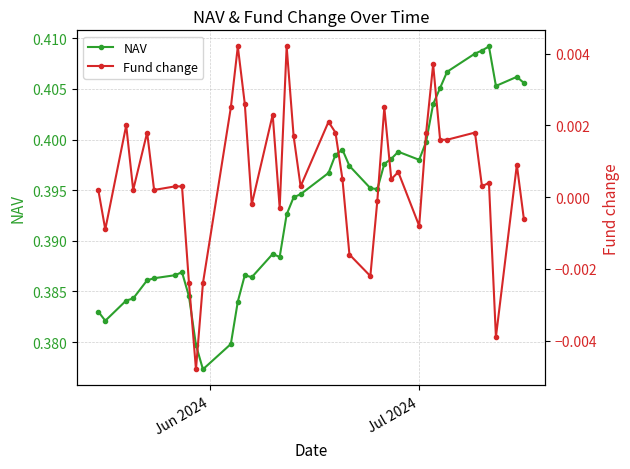

True or false: NAV has more than 2 interior local peaks.

True